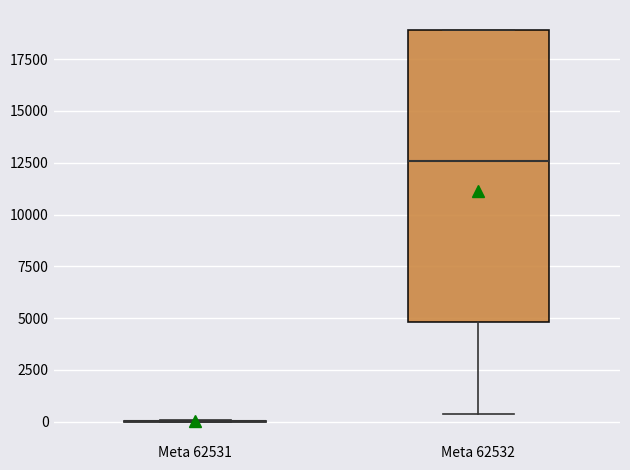

Reading left to right, read every box against the y-axis: the position of its median line, the range the box covers, and the ends of its whiskers. The values are not printed on the chart, so give them approximately, as read against the axis.

Meta 62531: box collapsed to a line at 0, whiskers 0 to 0
Meta 62532: median 12500, box 5000 to 19000, whiskers 500 to 19000